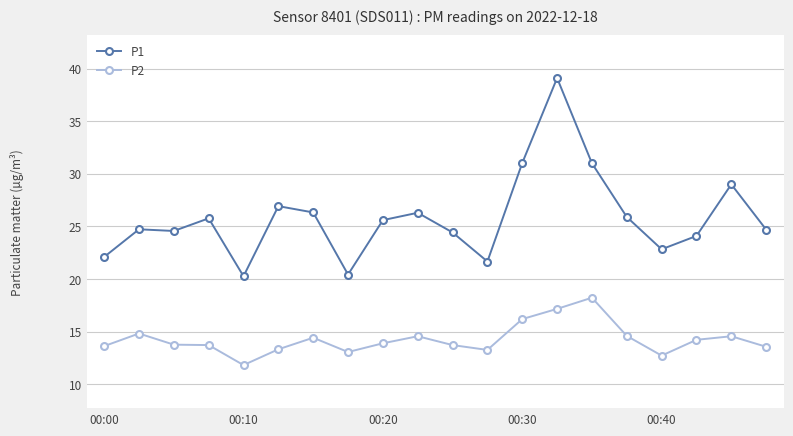

True or false: P2 and P1 cross at least once.

False